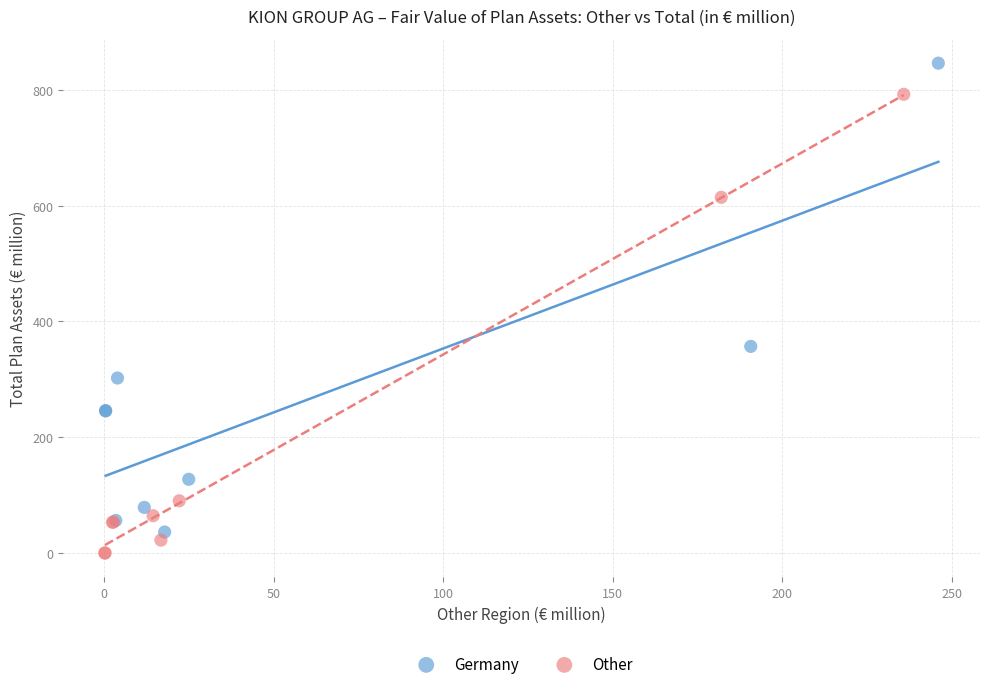

Which series contains the highest Y value?

Germany